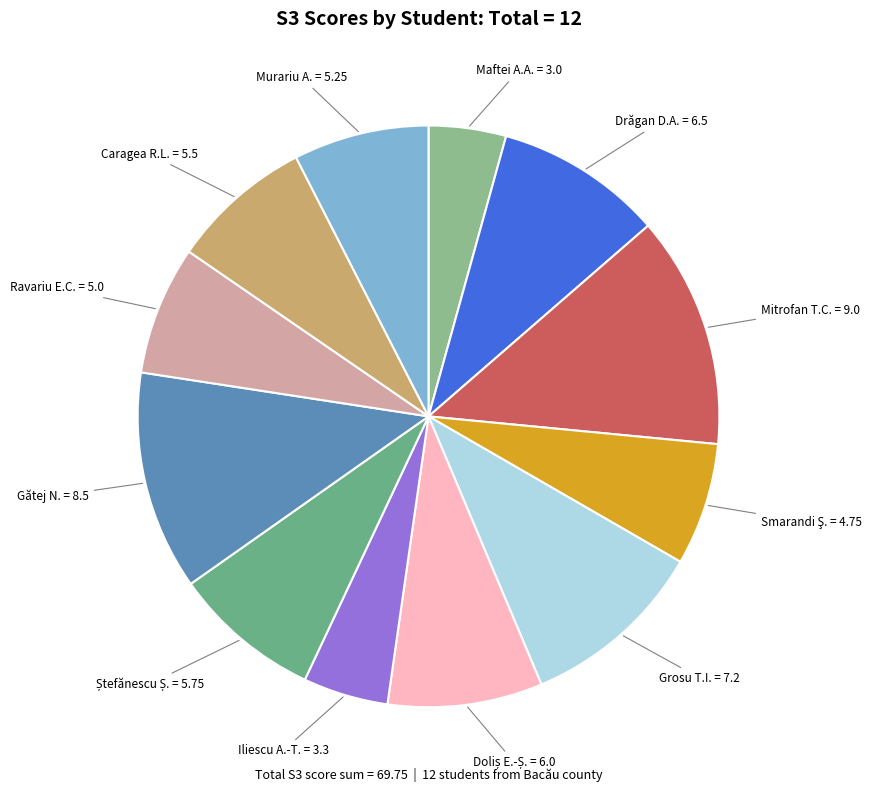

How many slices are in this pie chart?

12